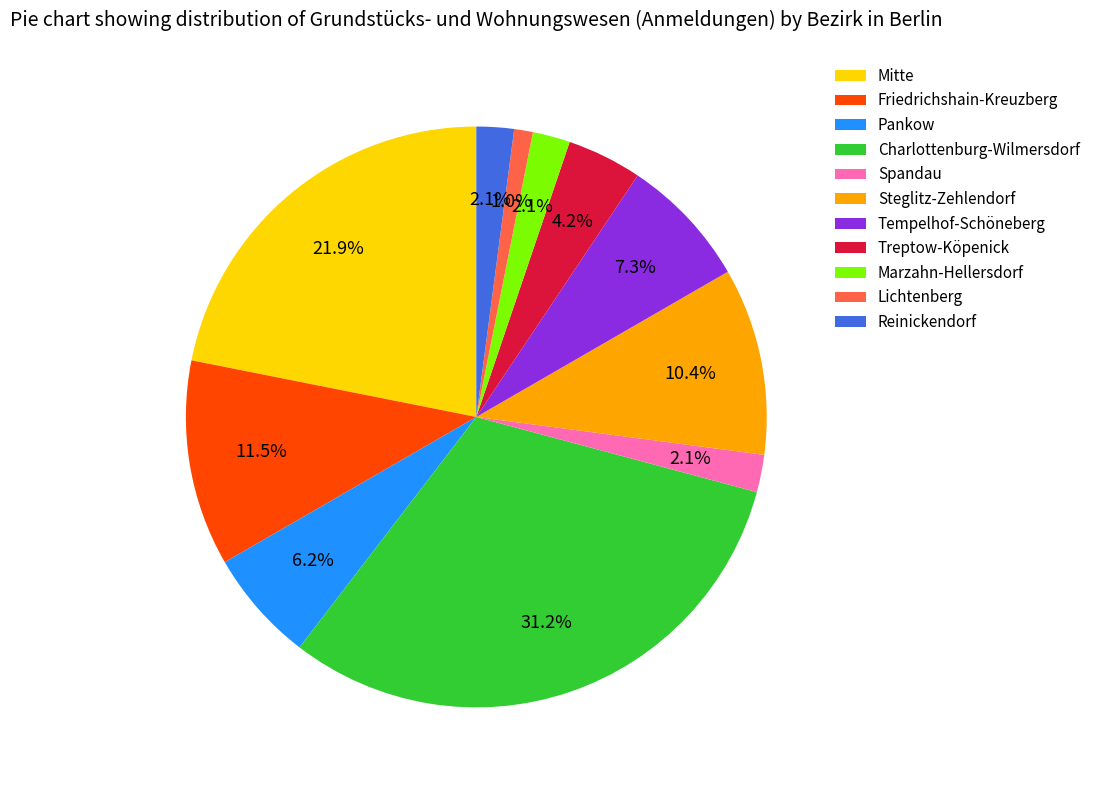

What percentage is NOT represented by Reinickendorf?

97.9%